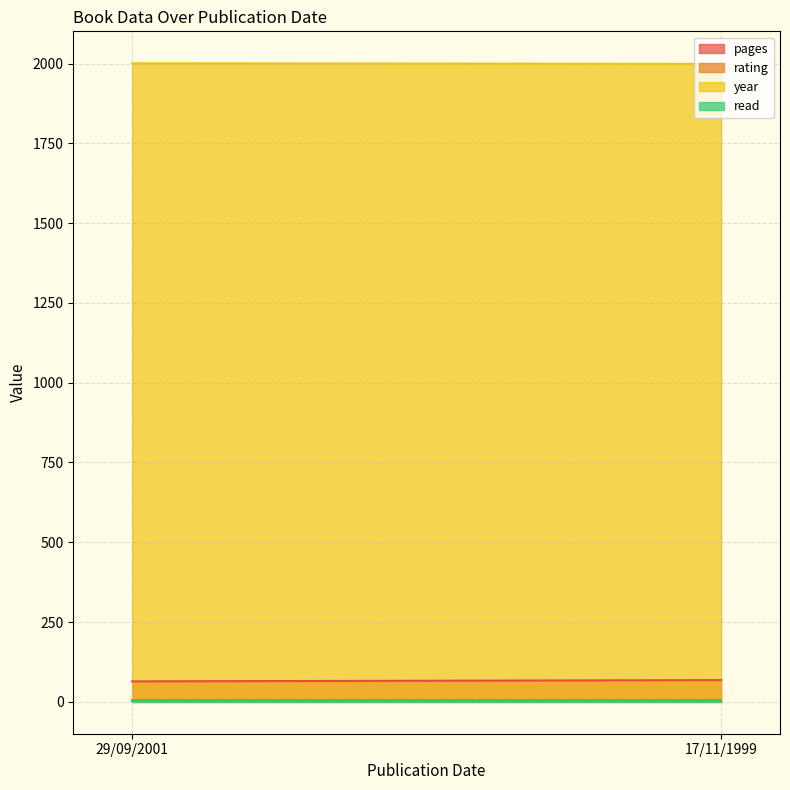

Reading left to right, what are all the values shown in this chart?

pages: 64	68
rating: 5	5
year: 2001	1999
read: 1	1